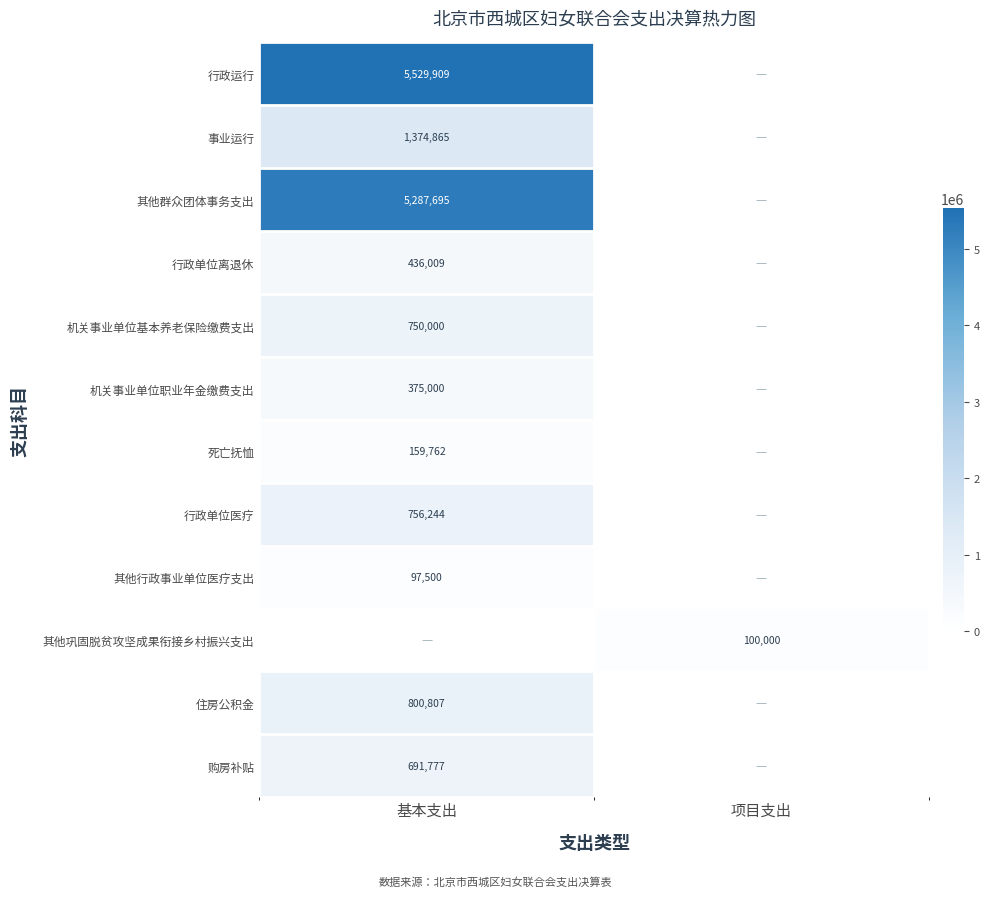

The value of 行政运行 at 基本支出 is 5529909. True or false?

True